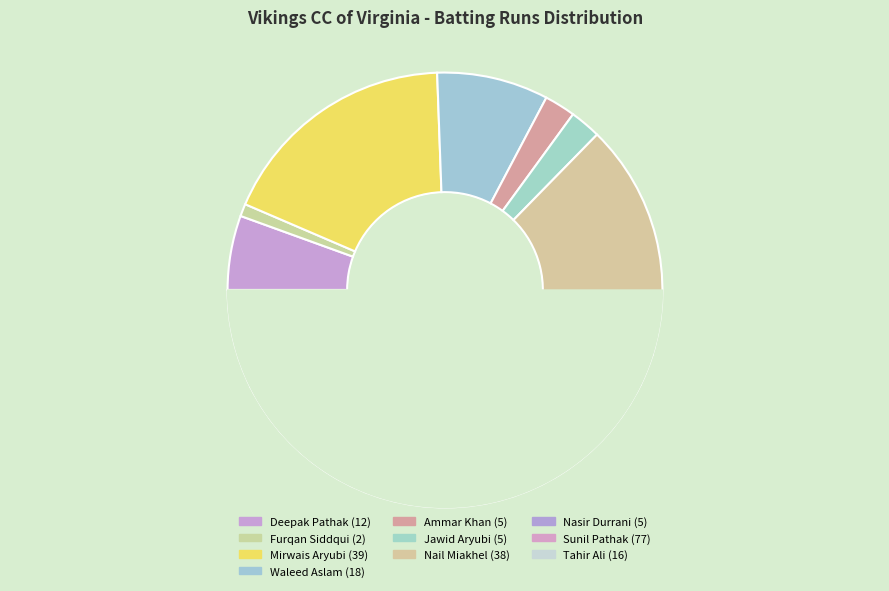

Is there any slice that represents more than half of the pie?

No